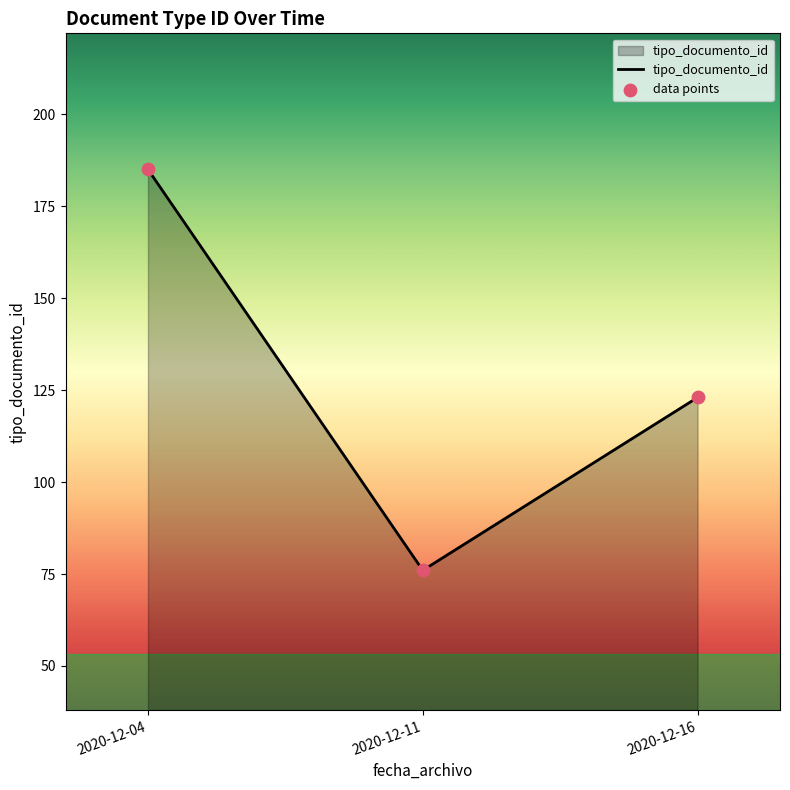

What is the ratio of the value at 2020-12-11 to the value at 2020-12-04?

0.4